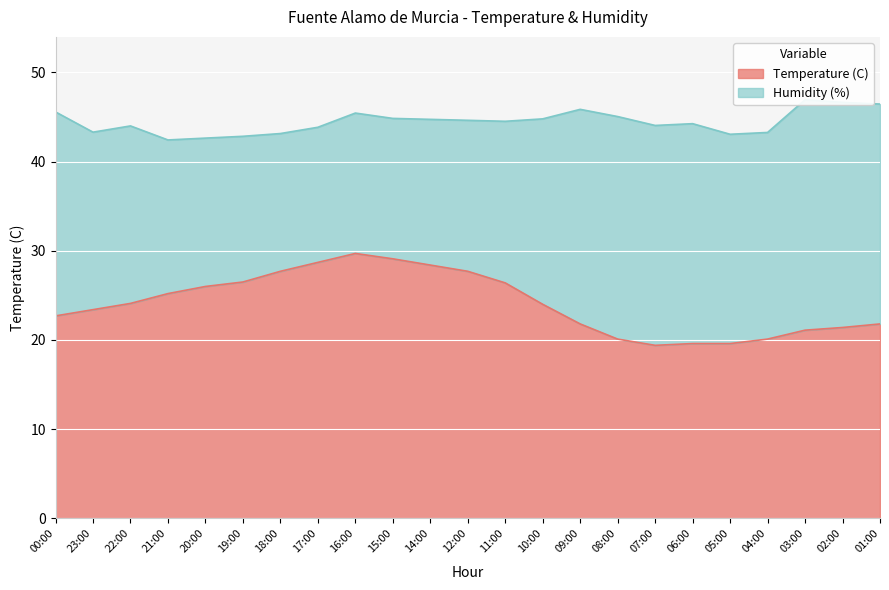

Rank the categories by value from lowest to highest.

07:00, 06:00, 05:00, 08:00, 04:00, 03:00, 02:00, 09:00, 01:00, 00:00, 23:00, 10:00, 22:00, 21:00, 20:00, 11:00, 19:00, 18:00, 12:00, 14:00, 17:00, 15:00, 16:00